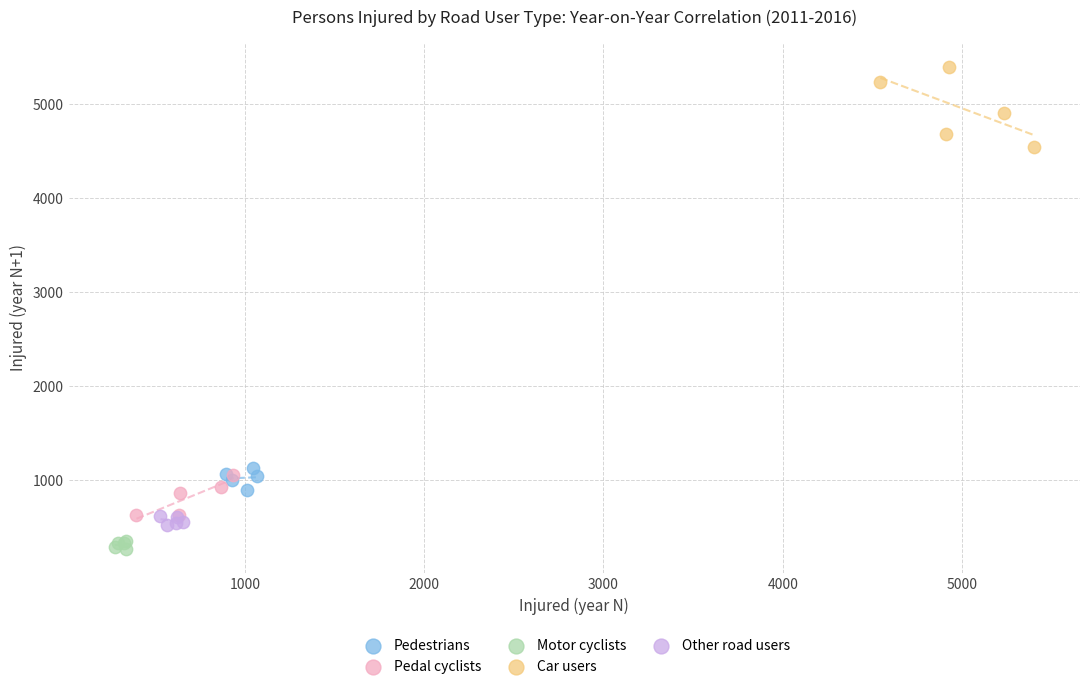

Which series has the largest Y range (max minus min)?

Car users